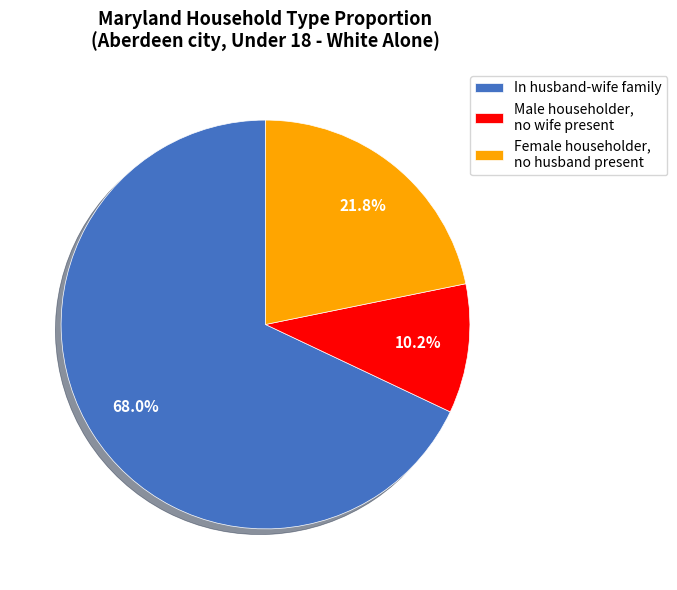

Approximately how many times larger is the value at Male householder, no wife present compared to Female householder, no husband present?

0.5